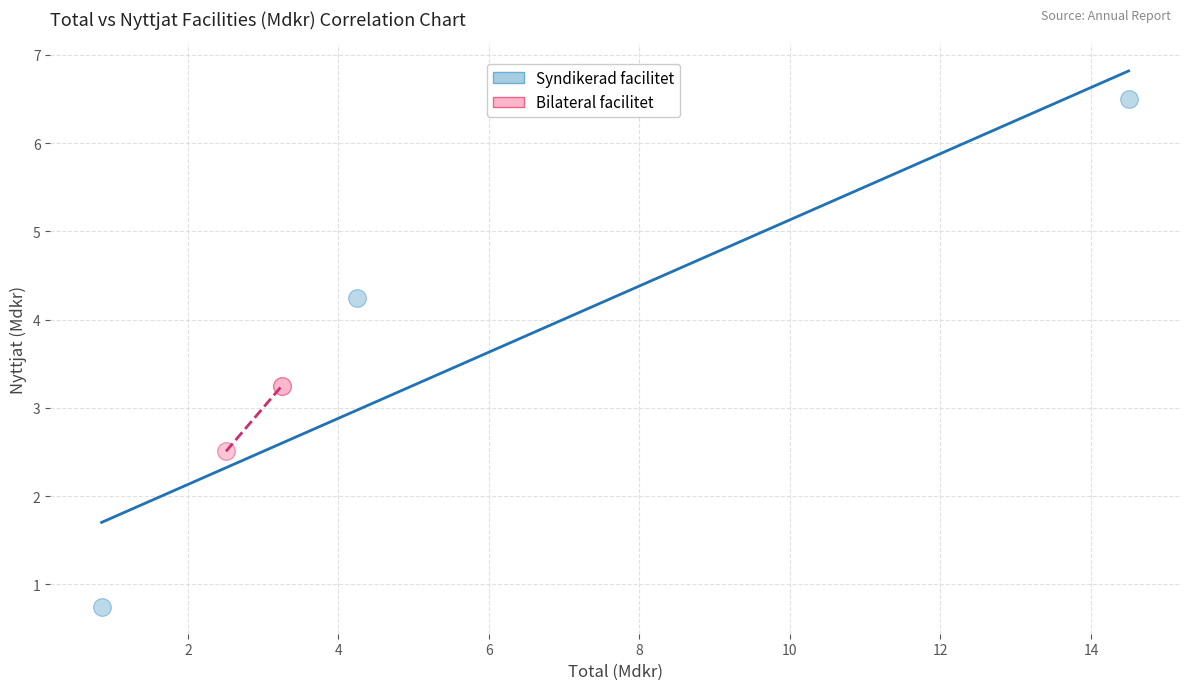

Which series contains the highest Y value?

Syndikerad facilitet